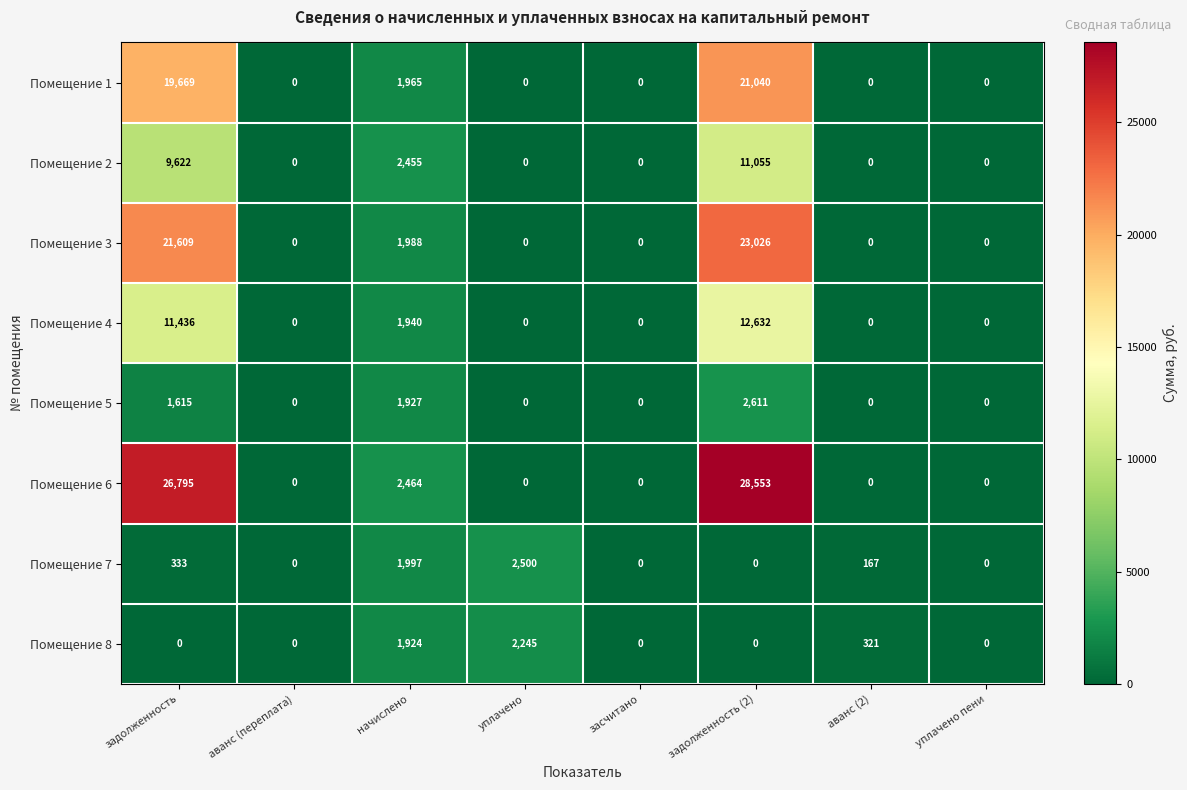

What is the difference between the maximum and minimum values in the Помещение 7 series?

2500